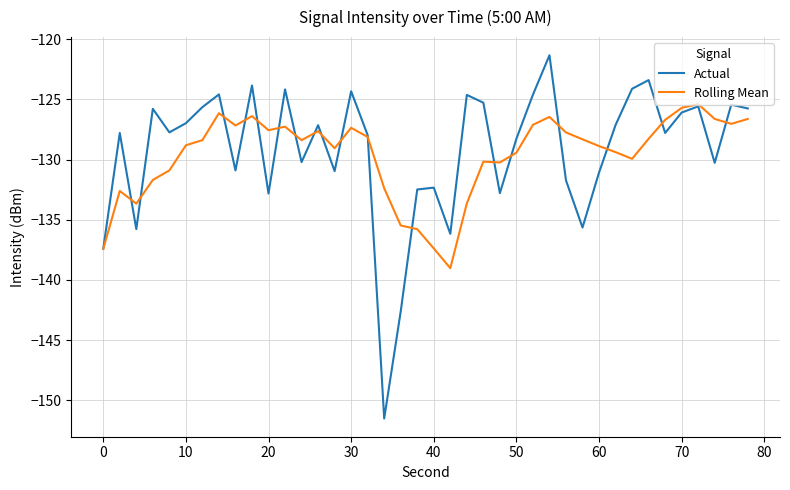

Which series has the widest spread of values?

Actual